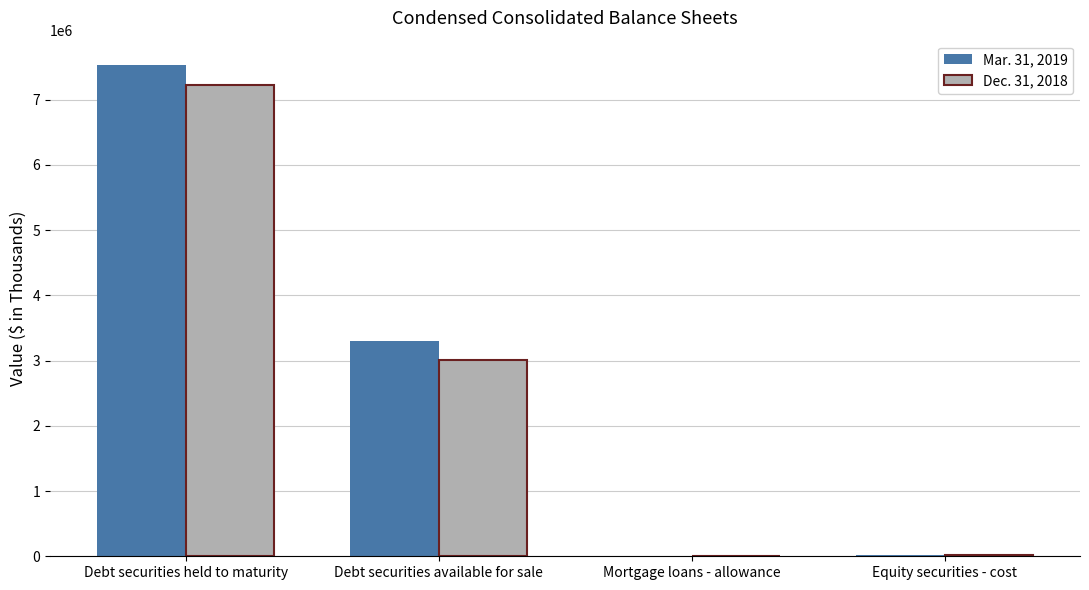

What is the maximum value shown in the chart?

7529552